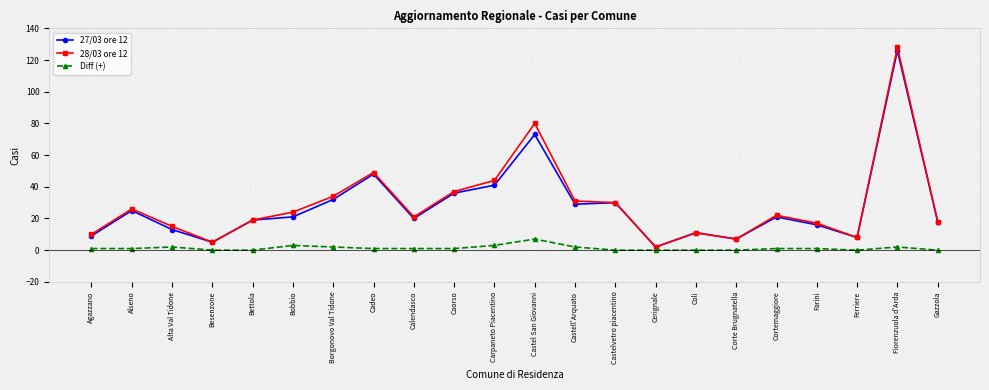

At which category is the sum across all series the highest?

Fiorenzuola d'Arda